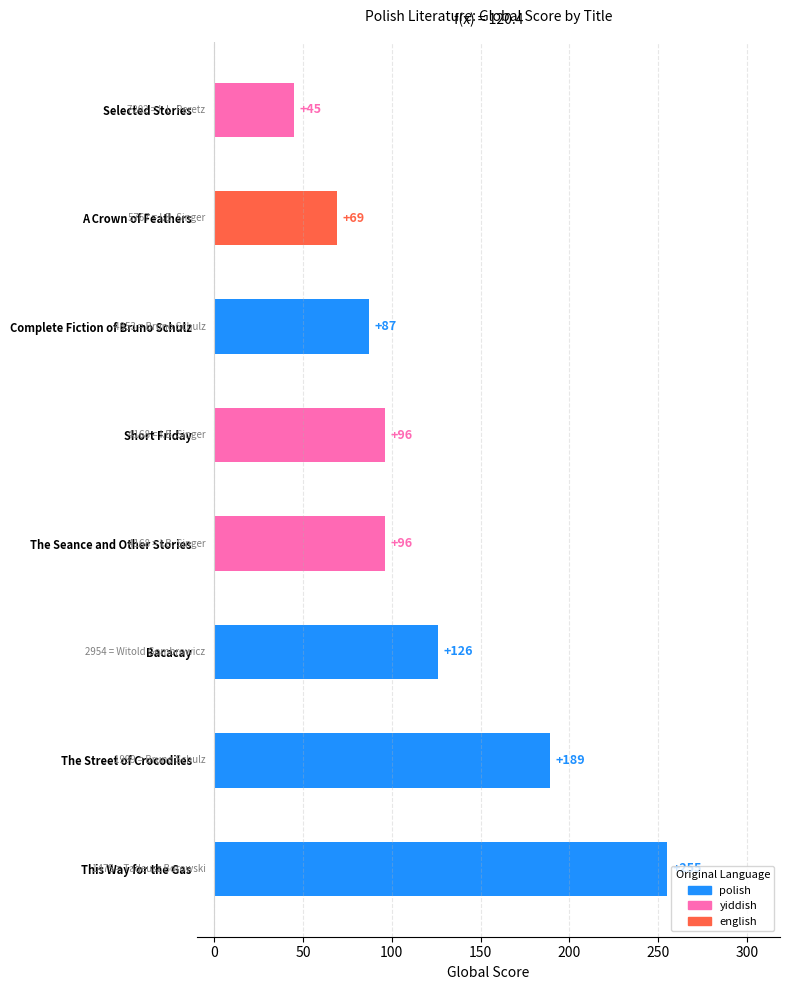

At which label is the value closest to 150?

Bacacay